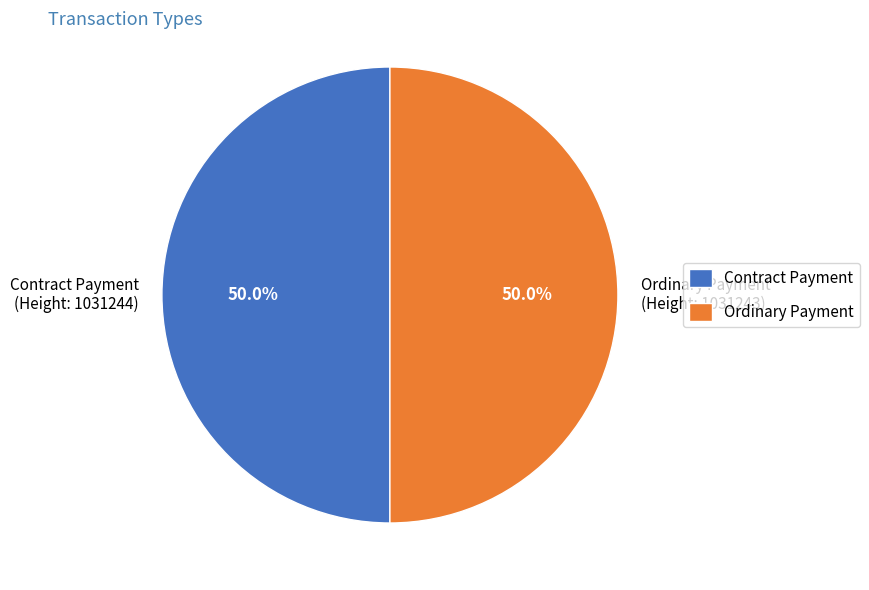

Count the number of slices in the pie.

2